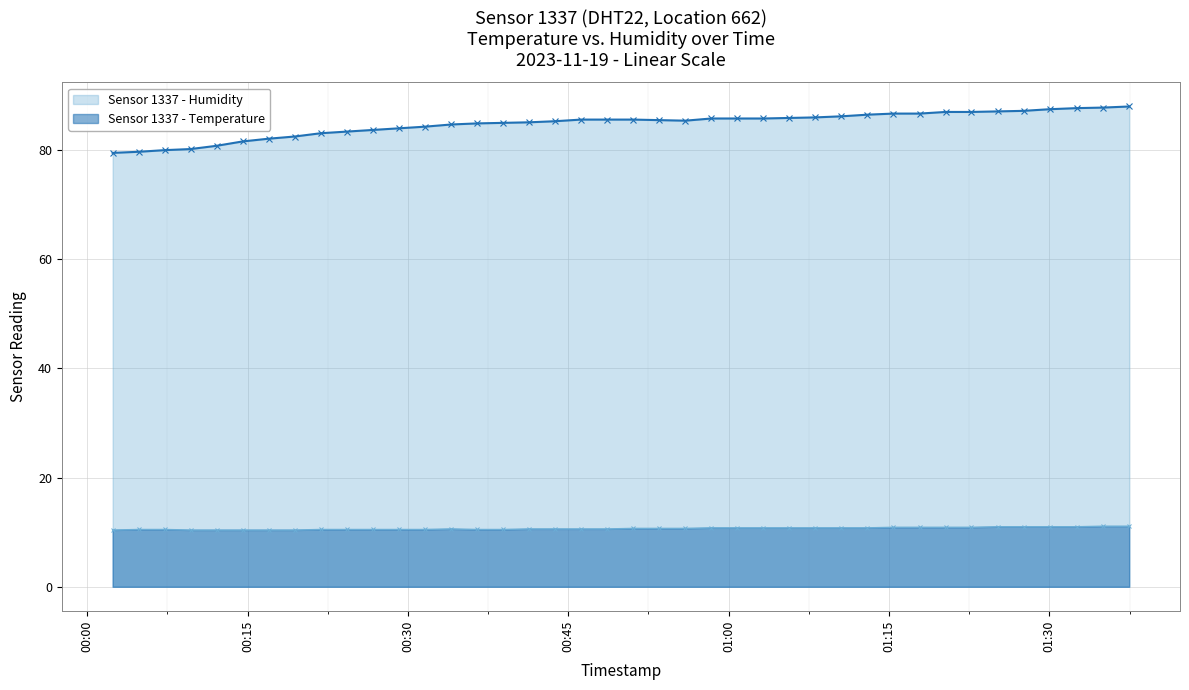

What is the greatest value displayed?

88.0